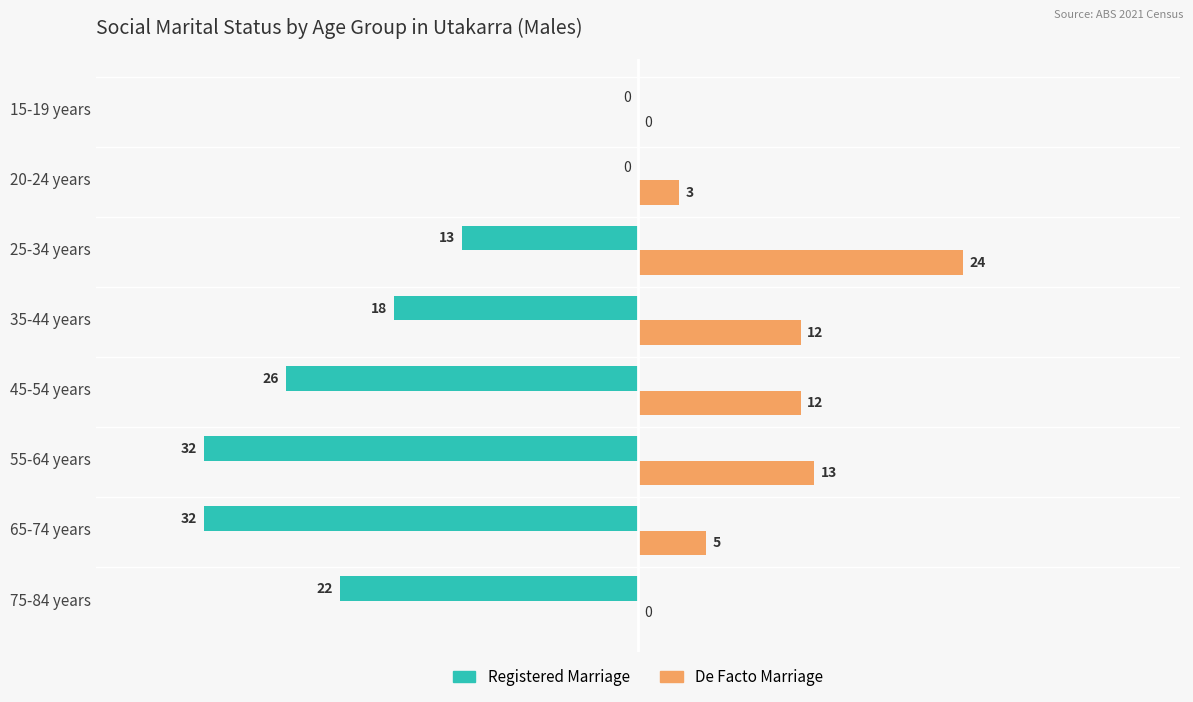

Which series changed the most between 35-44 years and 55-64 years?

Registered Marriage